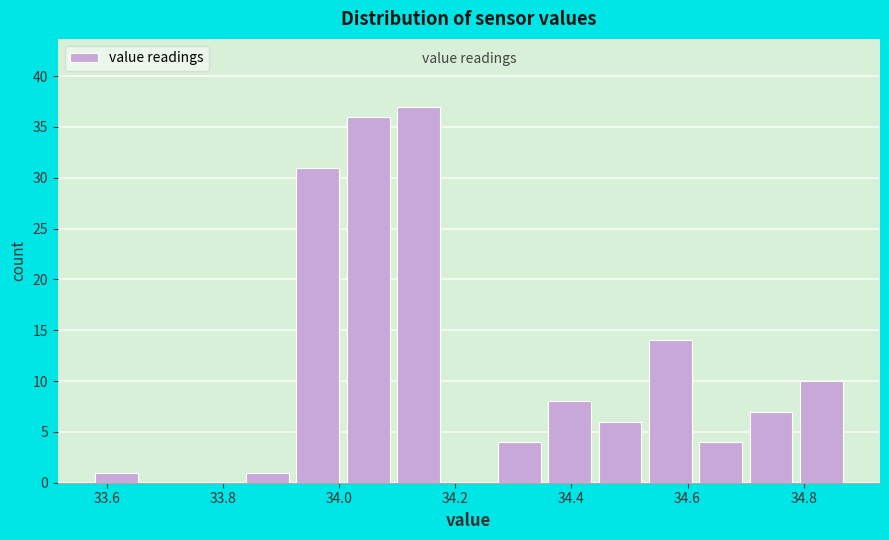

Reading left to right, list every bar in this chart as the range it spans on the x-axis followed by its height. Neither the bar edges nor the heights are printed on the chart, so give them approximately, as read against the axes.

33.58 to 33.66: 1
33.66 to 33.76: 0
33.76 to 33.84: 0
33.84 to 33.92: 1
33.92 to 34.02: 31
34.02 to 34.10: 36
34.10 to 34.18: 37
34.18 to 34.28: 0
34.28 to 34.36: 4
34.36 to 34.44: 8
34.44 to 34.54: 6
34.54 to 34.62: 14
34.62 to 34.70: 4
34.70 to 34.80: 7
34.80 to 34.88: 10